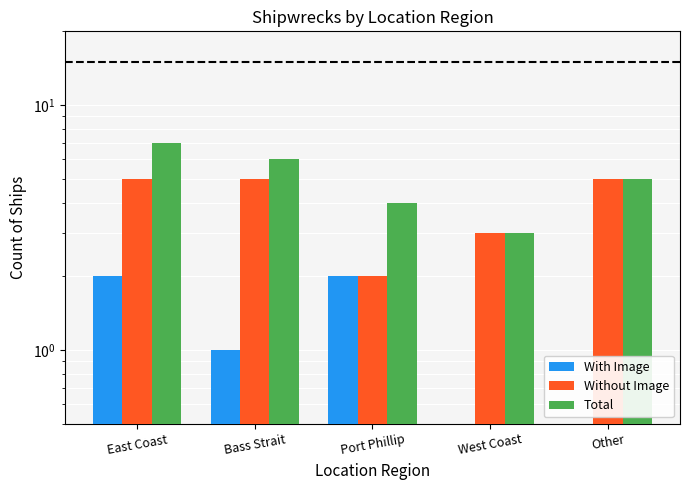

What is the sum of all Total values?

25